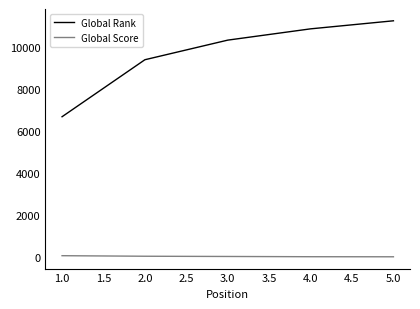

What are all the series names shown in the legend?

Global Rank, Global Score